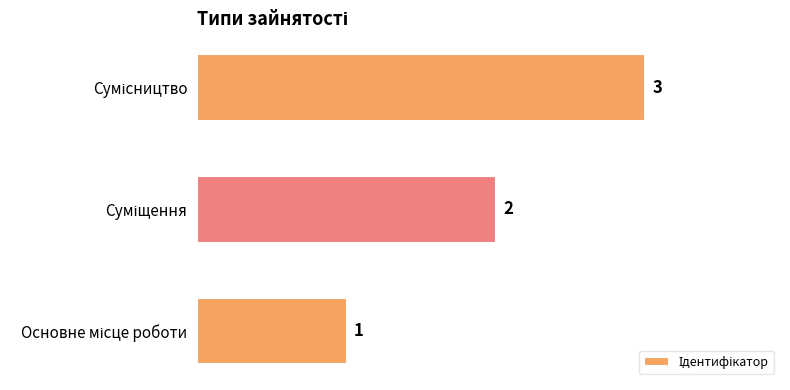

What is the maximum value shown in the chart?

3